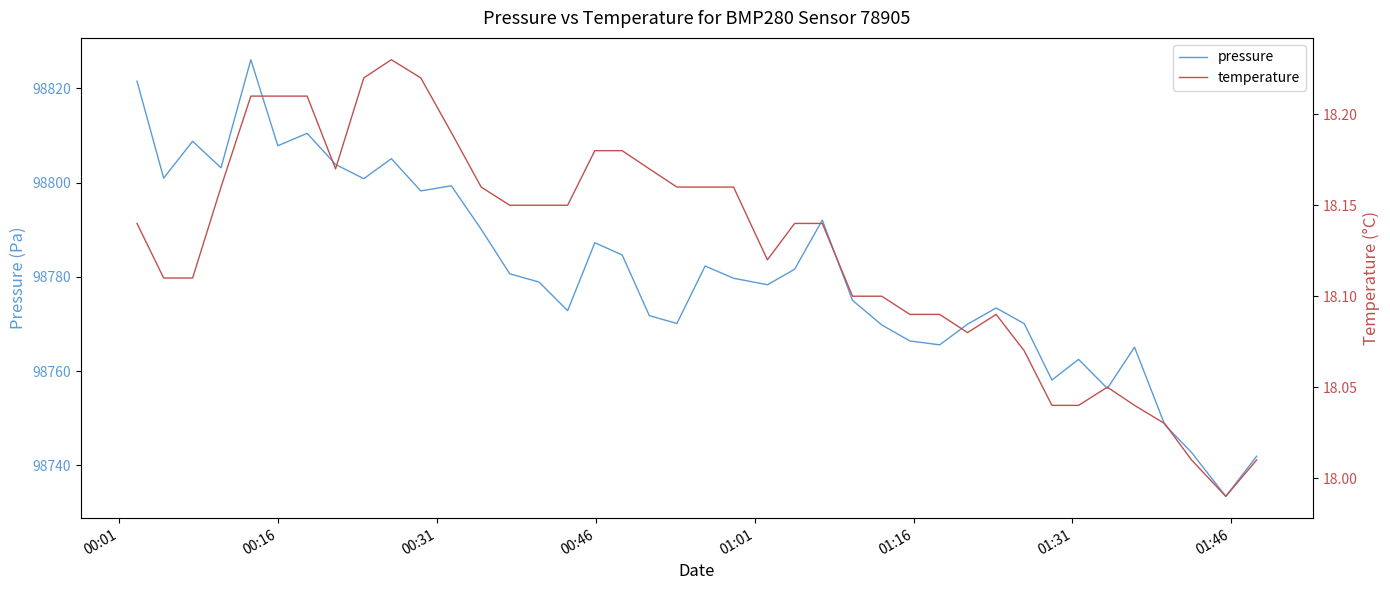

Which series has the largest total across all categories?

pressure